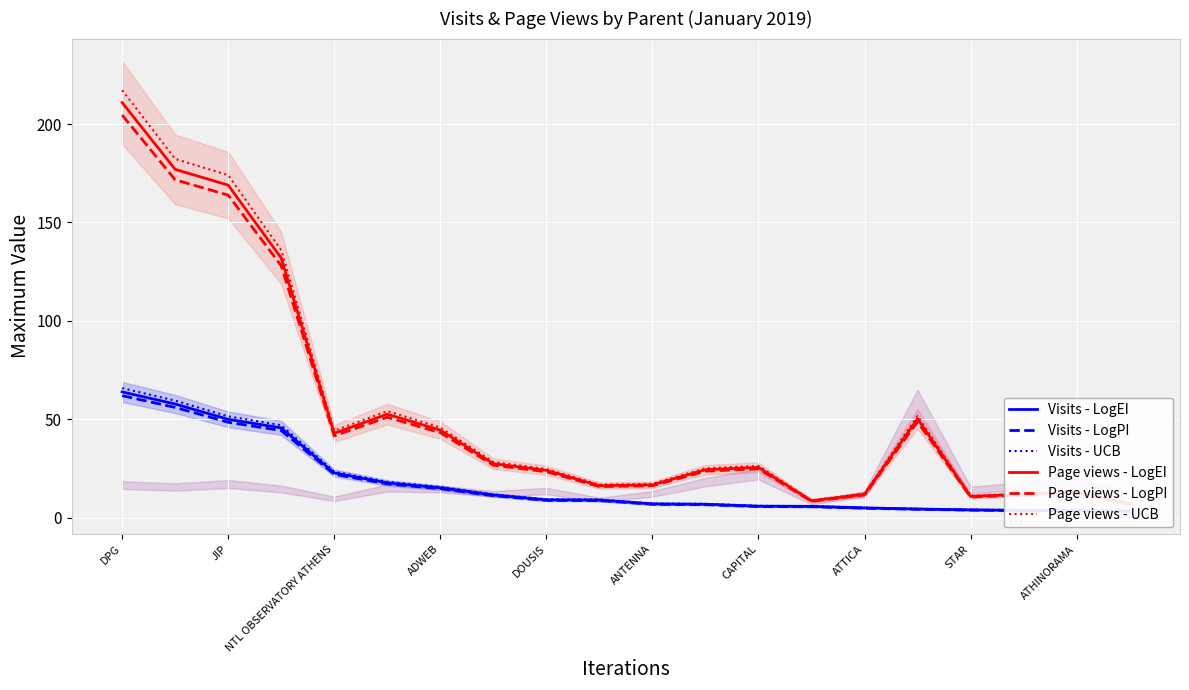

How many lines are shown in the chart?

6